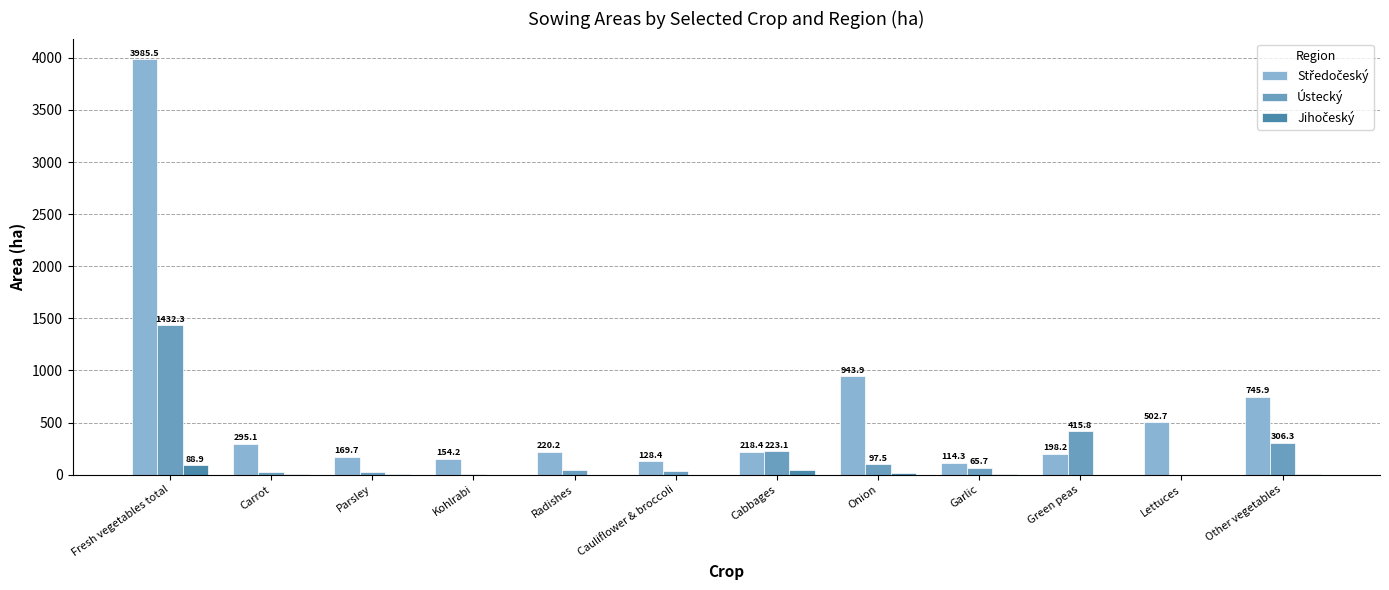

What value does the Ústecký series have at Green peas?

415.8